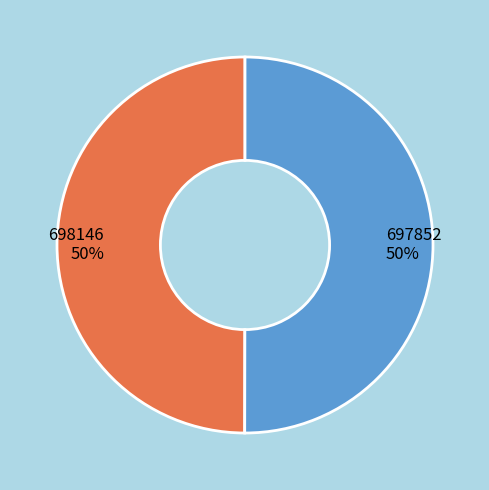

Count the number of slices in the pie.

2